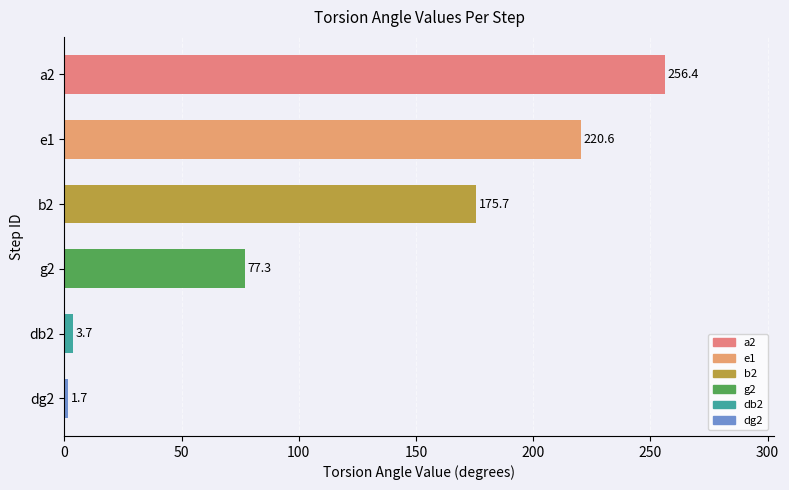

At which category does the chart reach its minimum across all series?

dg2